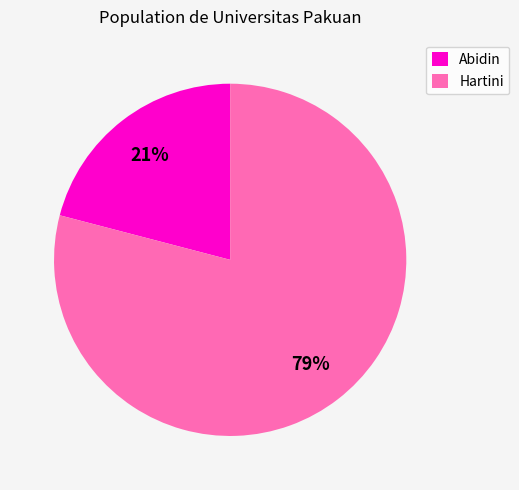

To the nearest percent, what is the average slice percentage?

50%